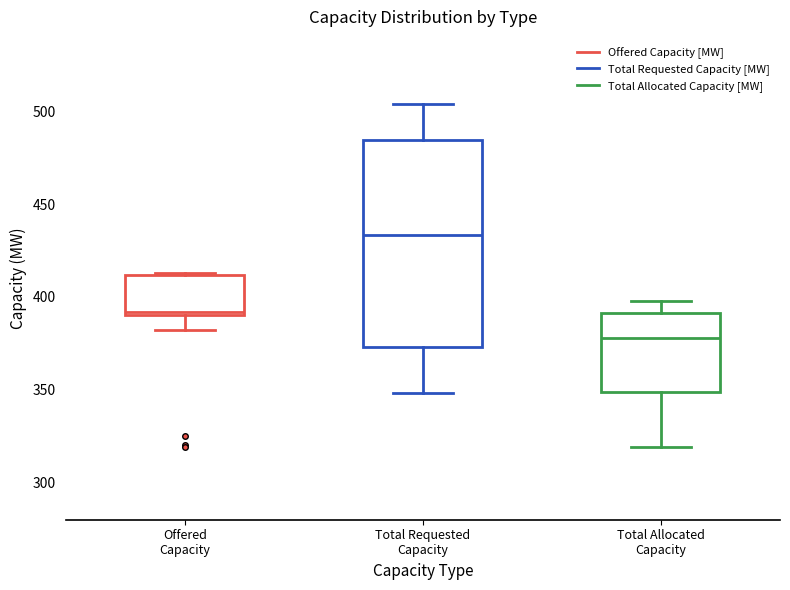

Reading left to right, read every box against the y-axis: the position of its median line, the range the box covers, and the ends of its whiskers. The values are not printed on the chart, so give them approximately, as read against the axis.

Offered Capacity: median 390 (just above the box's lower edge), box 390 to 410, whiskers 380 to 415
Total Requested Capacity: median 435, box 375 to 485, whiskers 350 to 505
Total Allocated Capacity: median 380, box 350 to 390, whiskers 320 to 400